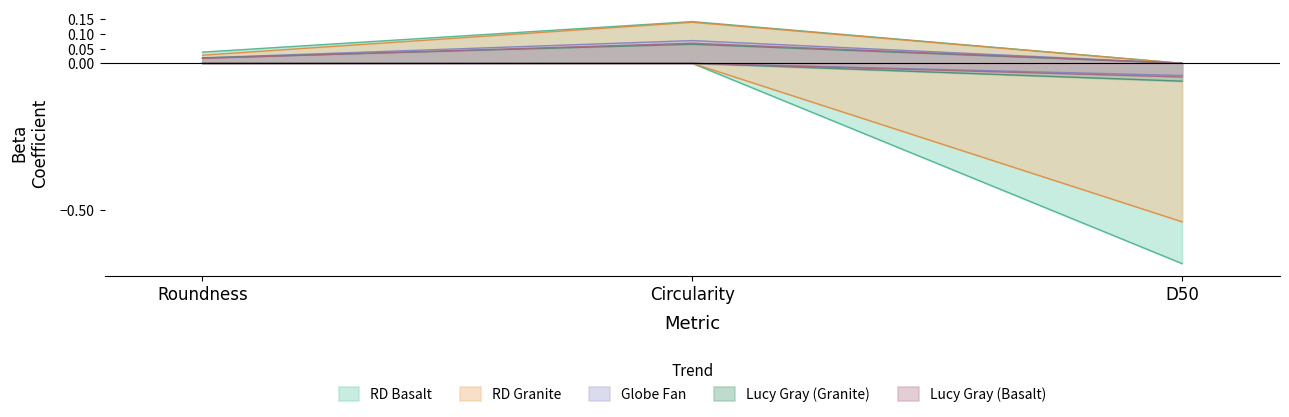

Does the chart have visible grid lines?

No